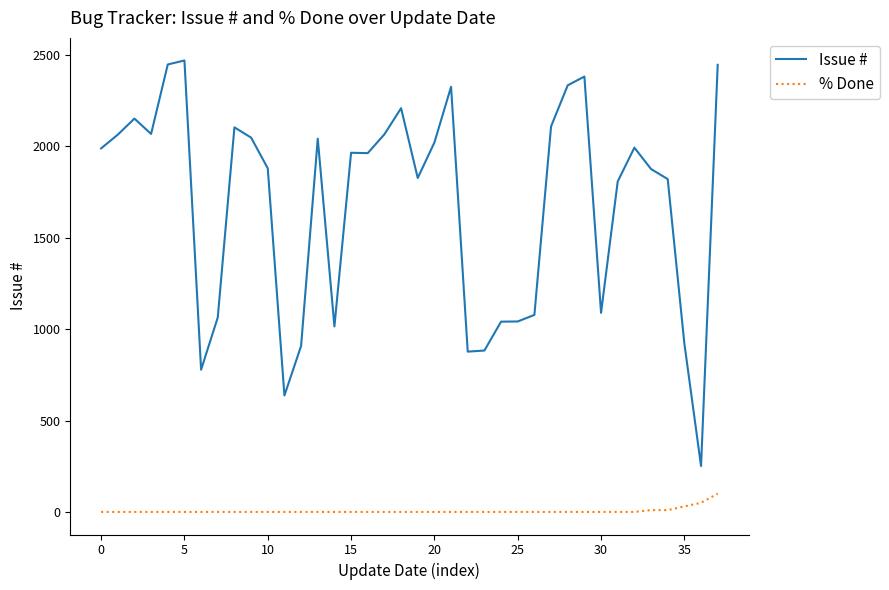

What is the lowest value of the Issue # series?

251